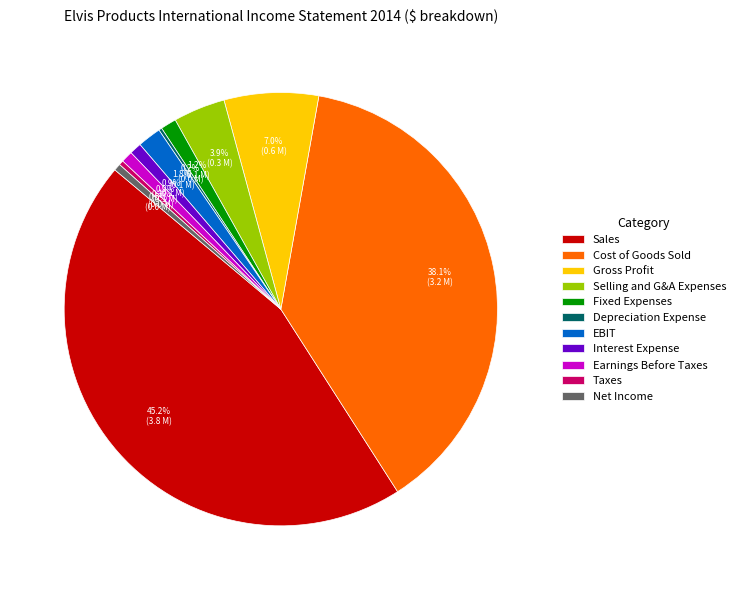

Does EBIT account for over 50% of the chart?

No